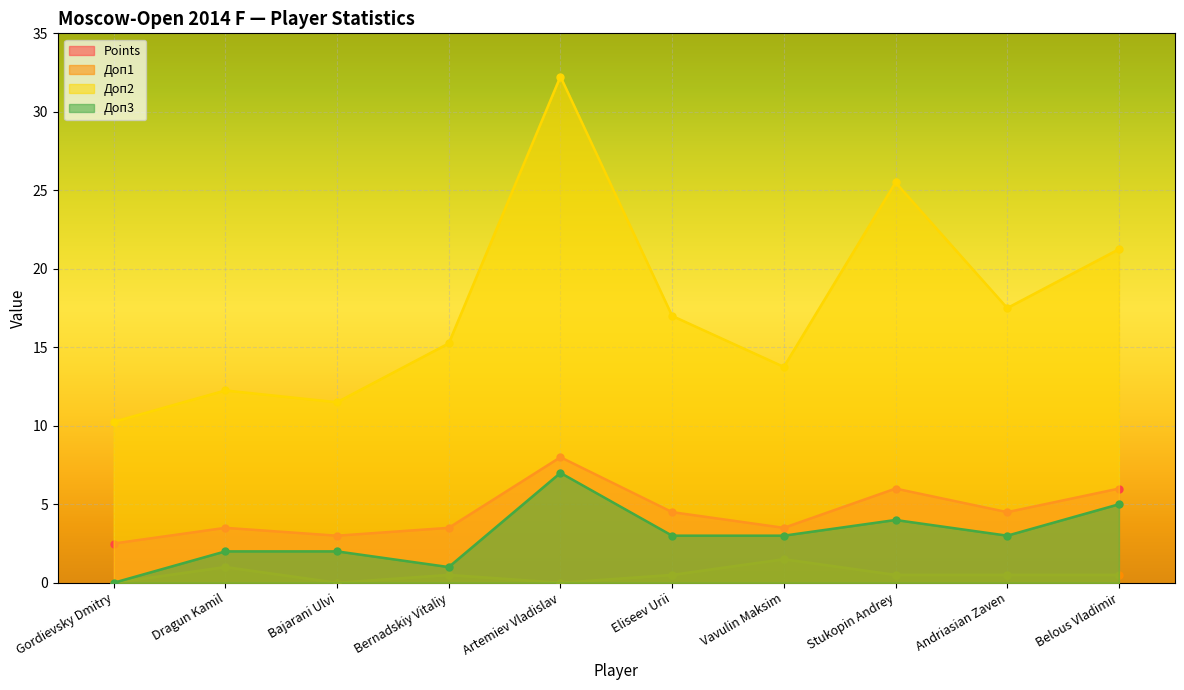

How many lines are shown in the chart?

4